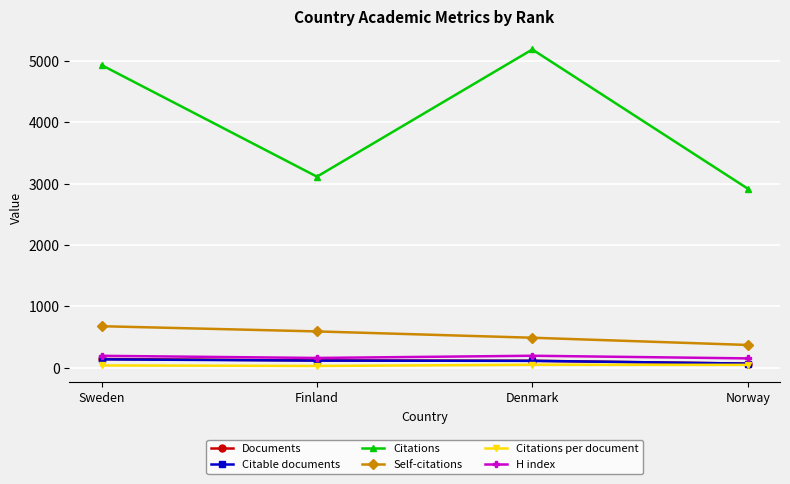

Is the value of Citations at Sweden greater than the value of Citations per document at Finland?

Yes